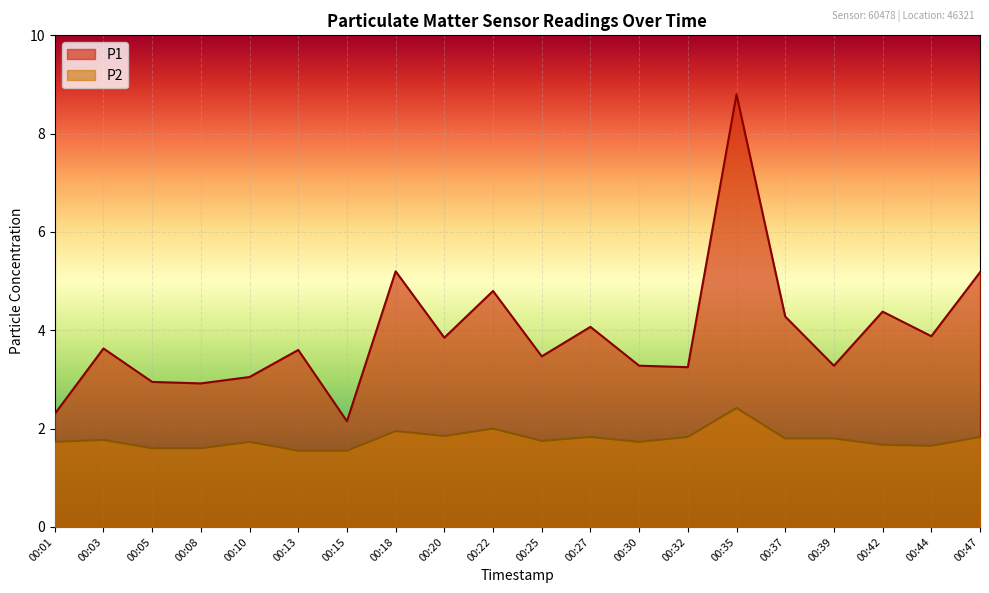

What is the value of the P1 point at the 4th from the left?

2.9